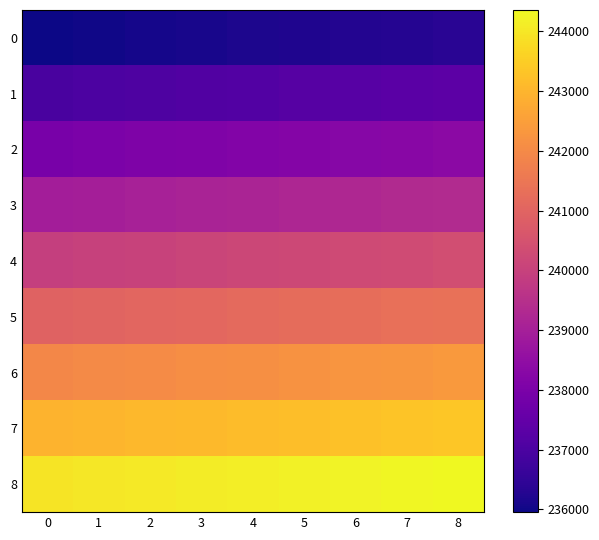

Reading left to right, list all the values displayed in this chart.

0: 0=235955	1=236005	2=236055	3=236105	4=236155	5=236205	6=236255	7=236305	8=236355
1: 0=236955	1=237005	2=237055	3=237105	4=237155	5=237205	6=237255	7=237305	8=237355
2: 0=237955	1=238005	2=238055	3=238105	4=238155	5=238205	6=238255	7=238305	8=238355
3: 0=238955	1=239005	2=239055	3=239105	4=239155	5=239205	6=239255	7=239305	8=239355
4: 0=239955	1=240005	2=240055	3=240105	4=240155	5=240205	6=240255	7=240305	8=240355
5: 0=240955	1=241005	2=241055	3=241105	4=241155	5=241205	6=241255	7=241305	8=241355
6: 0=241955	1=242005	2=242055	3=242105	4=242155	5=242205	6=242255	7=242305	8=242355
7: 0=242955	1=243005	2=243055	3=243105	4=243155	5=243205	6=243255	7=243305	8=243355
8: 0=243955	1=244005	2=244055	3=244105	4=244155	5=244205	6=244255	7=244305	8=244355